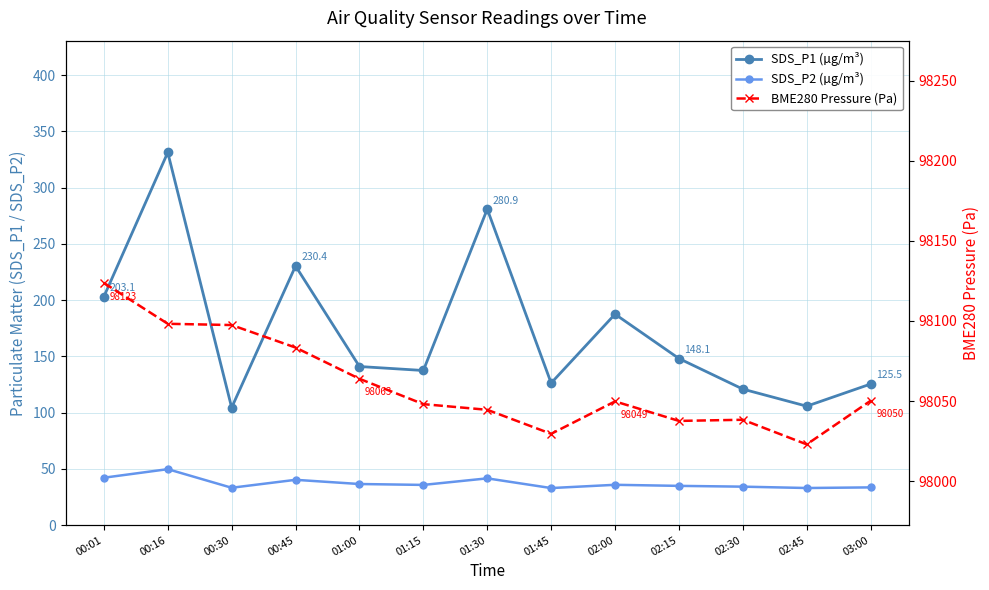

Does the chart have visible grid lines?

Yes